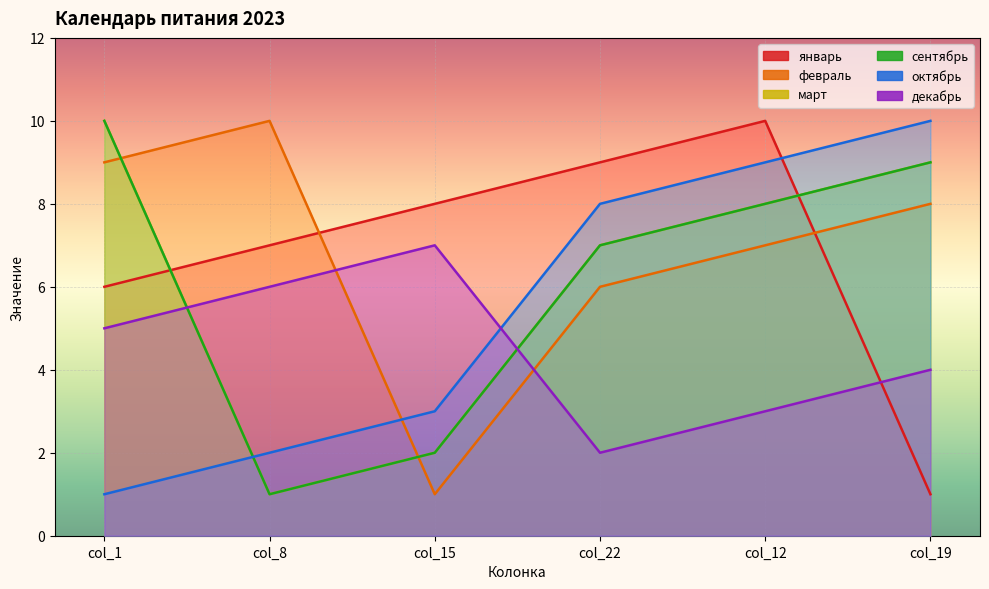

Between col_22 and col_1, which is larger?

col_22